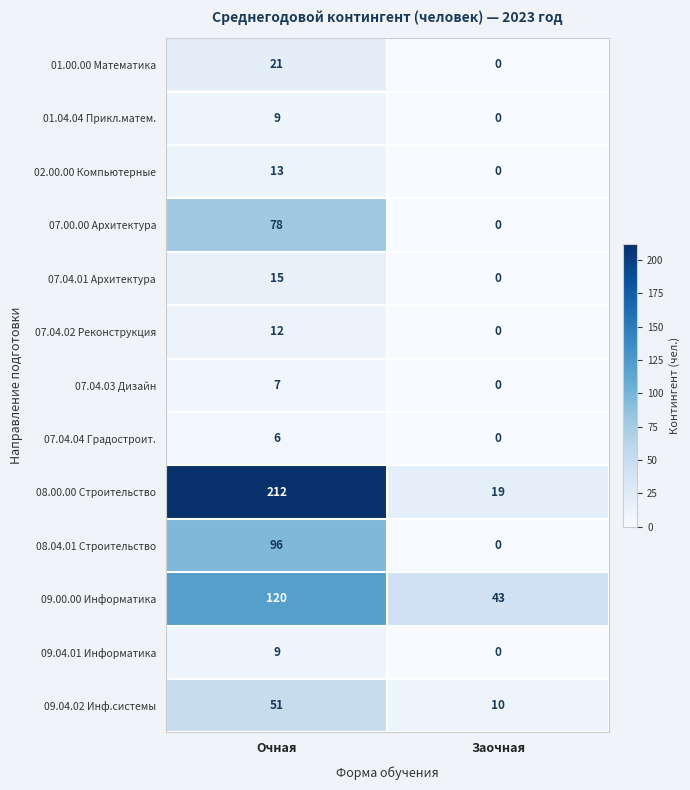

What is the approximate value of 01.04.04 Прикл.матем. at Очная?

9